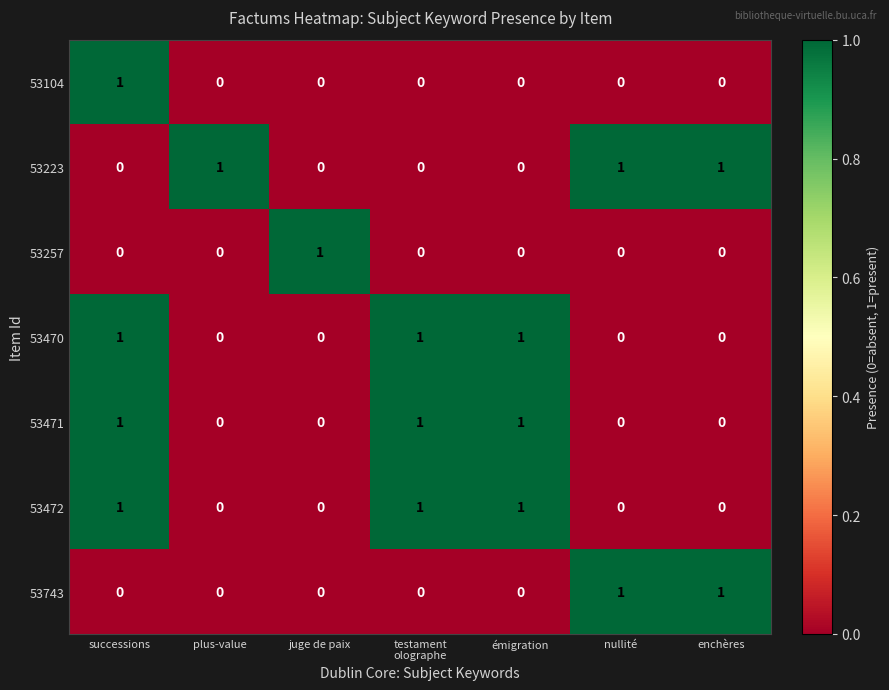

Between plus-value and nullité, which series saw the biggest shift?

53743